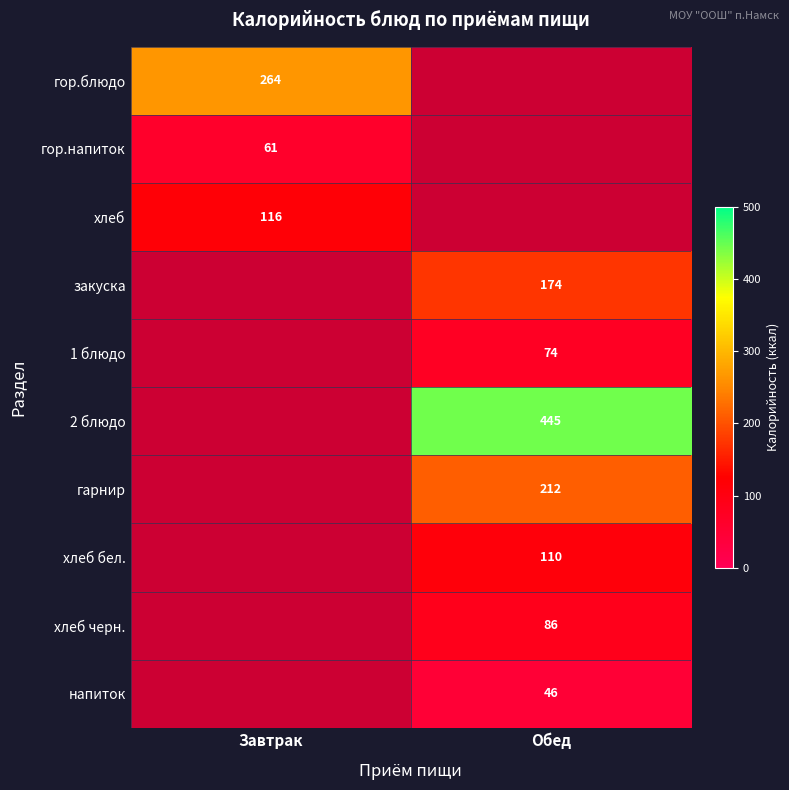

Which has a higher value, Обед or Завтрак?

Завтрак